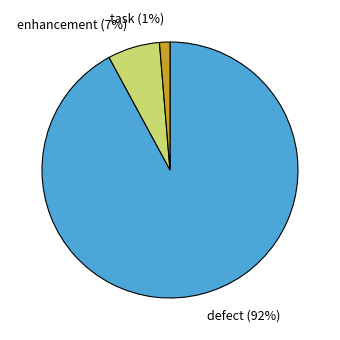

Is it true that defect is 92% of the pie?

True